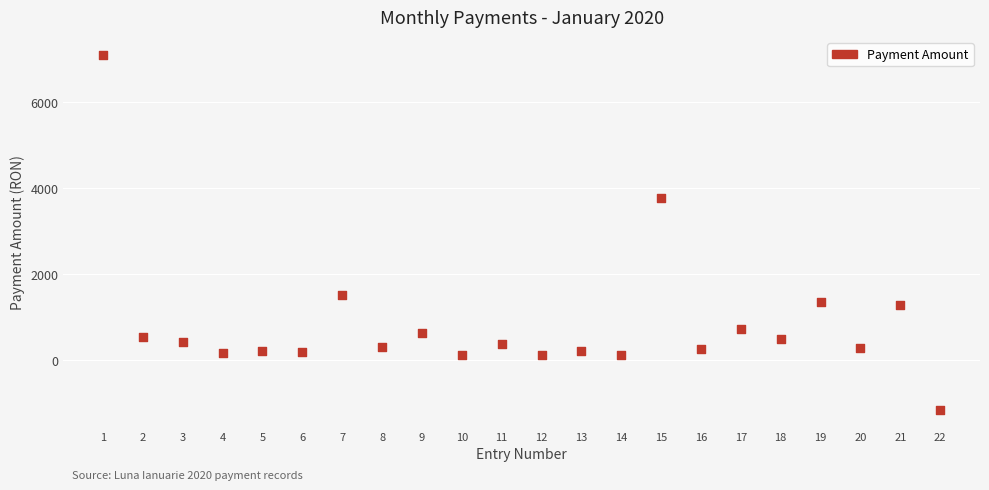

What is the range of X values (max minus min)?

21.0